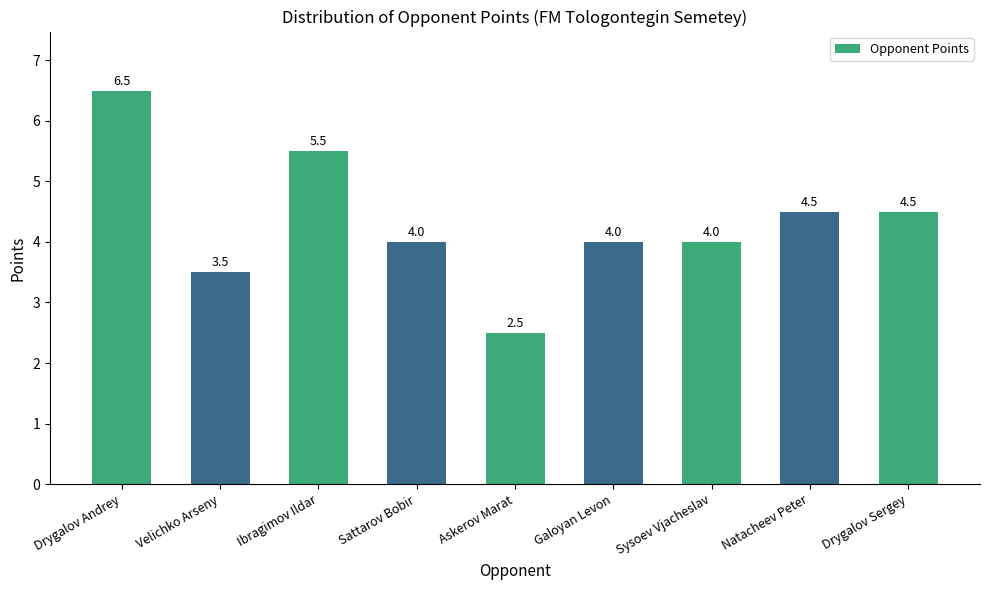

Reading left to right, extract all data points from this chart.

6.5	3.5	5.5	4.0	2.5	4.0	4.0	4.5	4.5